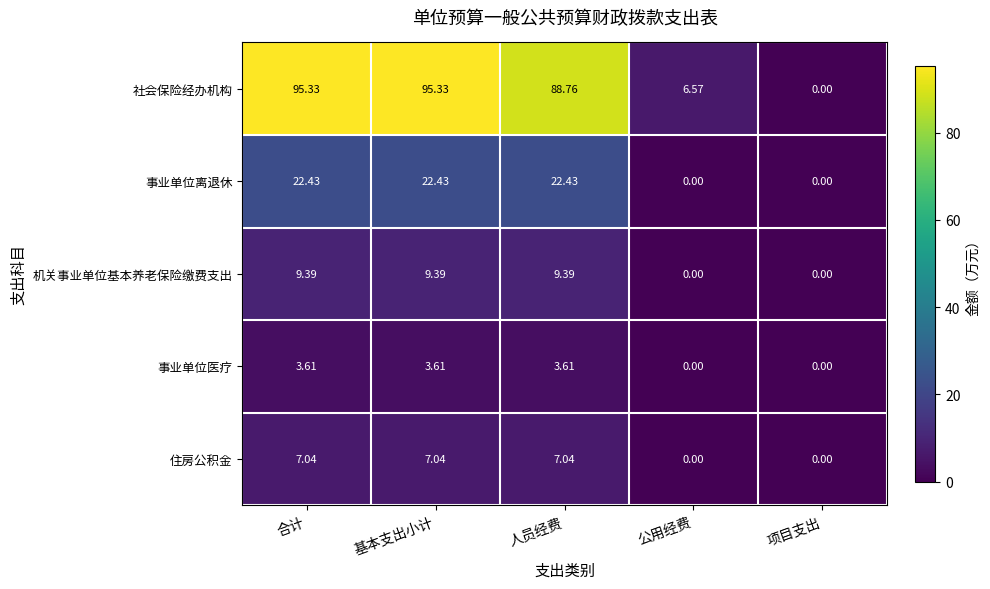

At which label does 住房公积金 first exceed 7?

合计